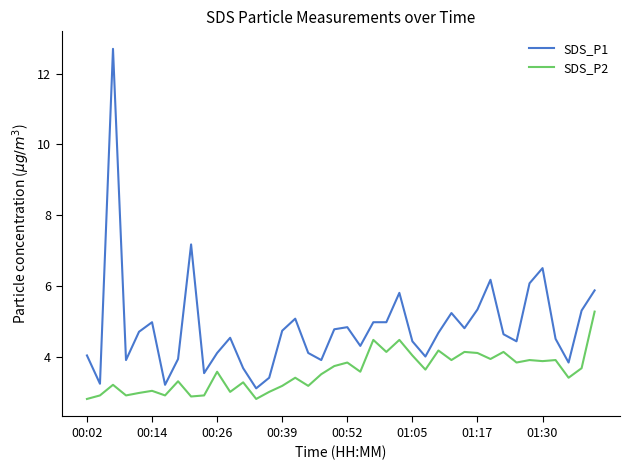

Which series has the widest spread of values?

SDS_P1